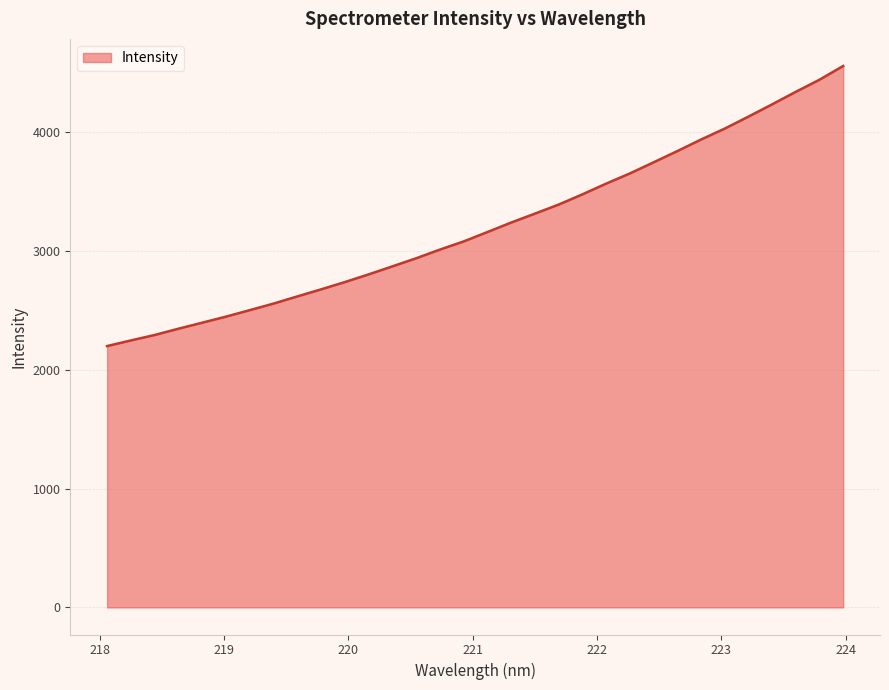

What is the minimum value shown in the chart?

2200.2